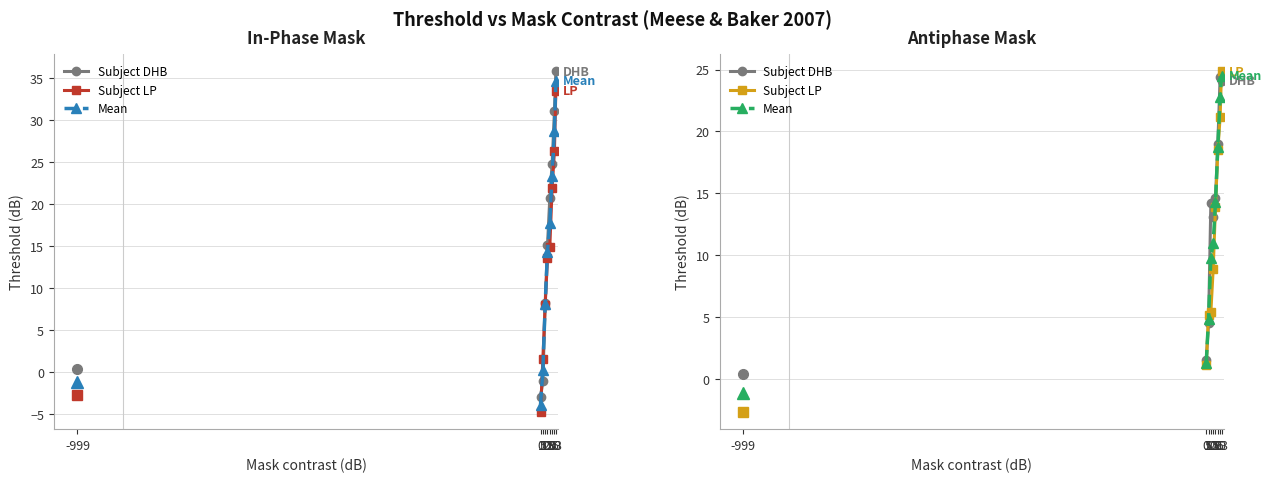

Which category has the lowest value in the Subject DHB series?

-999